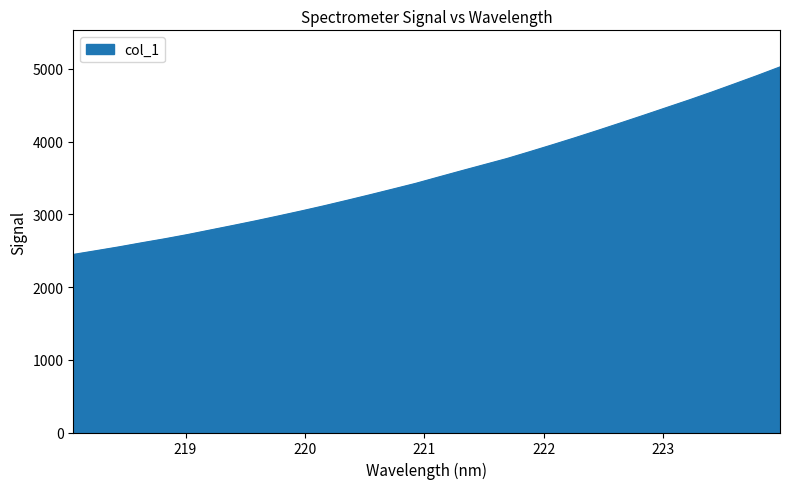

What is the greatest value displayed?

5026.9